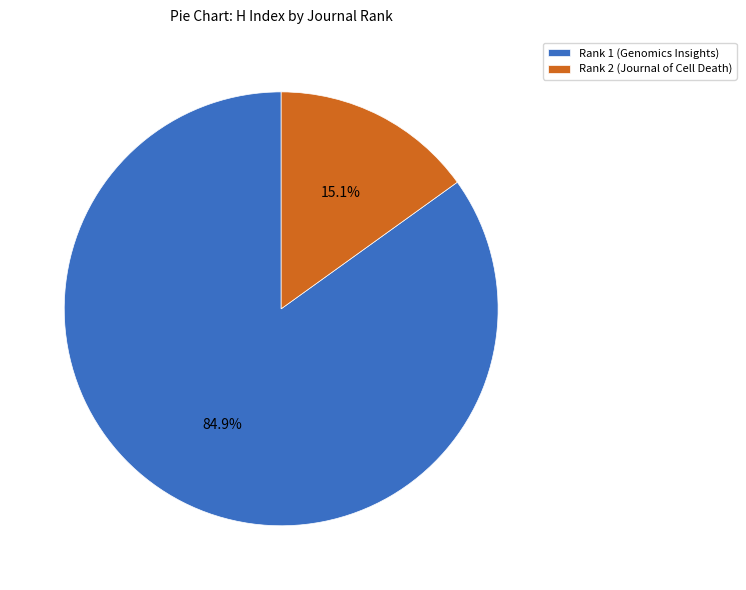

What is the majority slice?

Rank 1 (Genomics Insights)